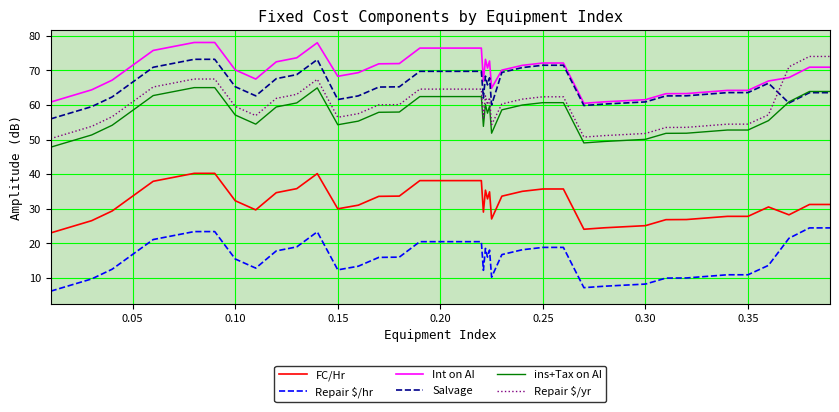

What is the minimum value shown in the chart?

6.2